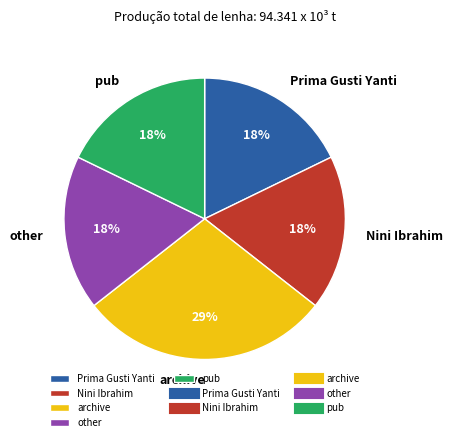

Which category has the biggest portion of the pie?

archive